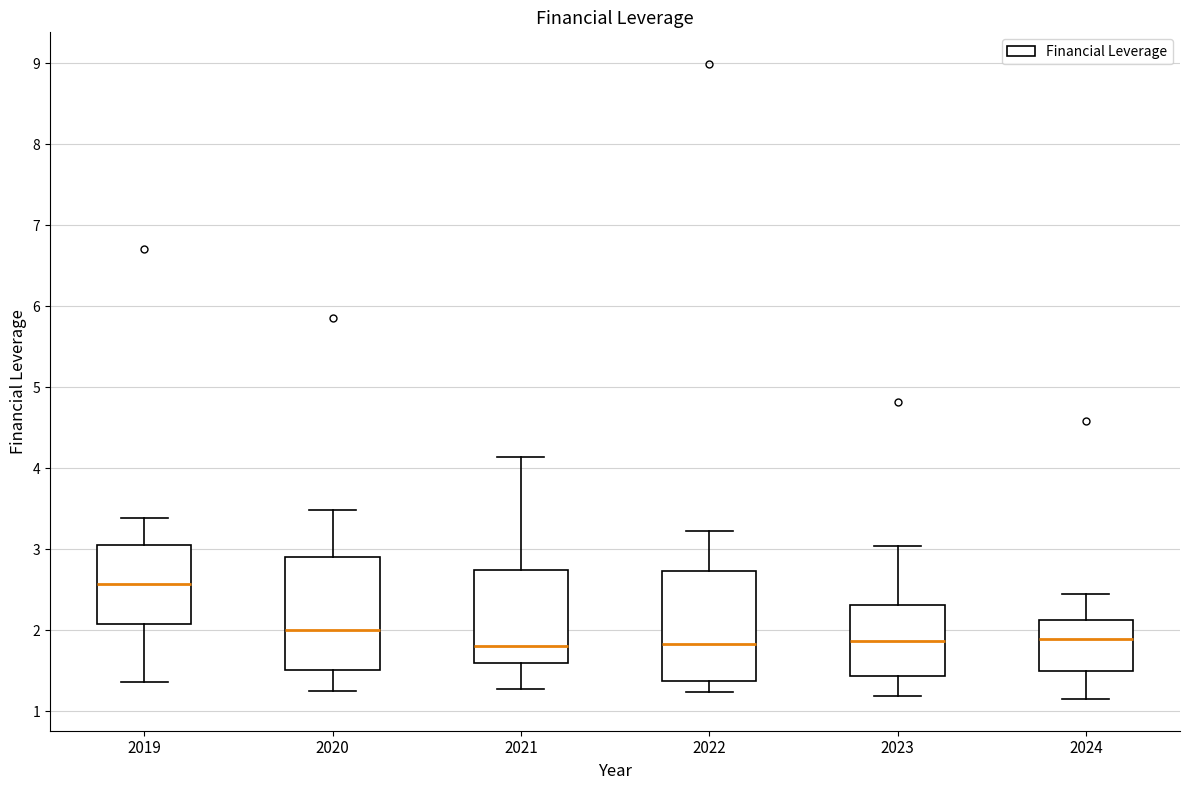

Where is the lower edge of the box at x = 2022 on the y-axis? The values are not printed on the chart, so give them approximately, as read against the axis.

1.4